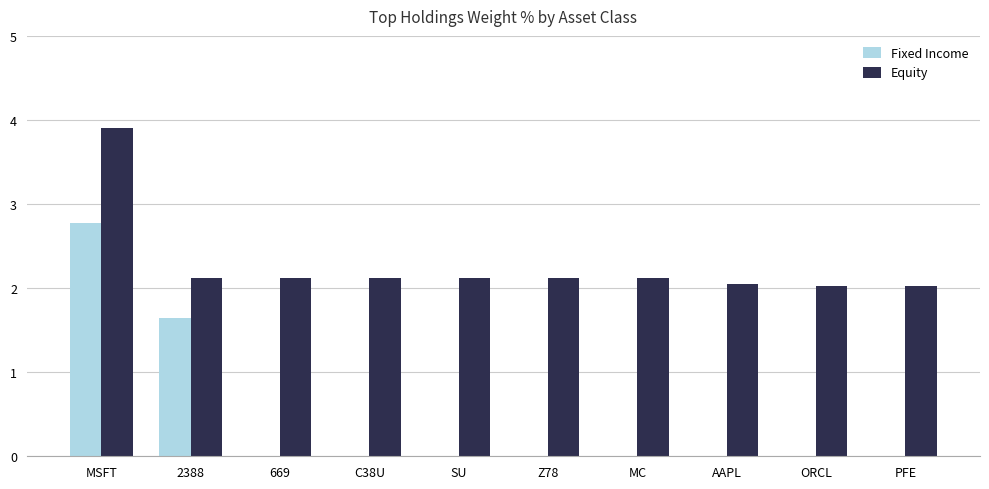

Which series has the widest spread of values?

Fixed Income